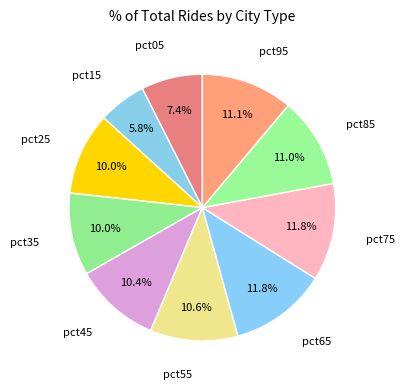

Combined, what portion of the pie is pct35 and pct95?

21.1%